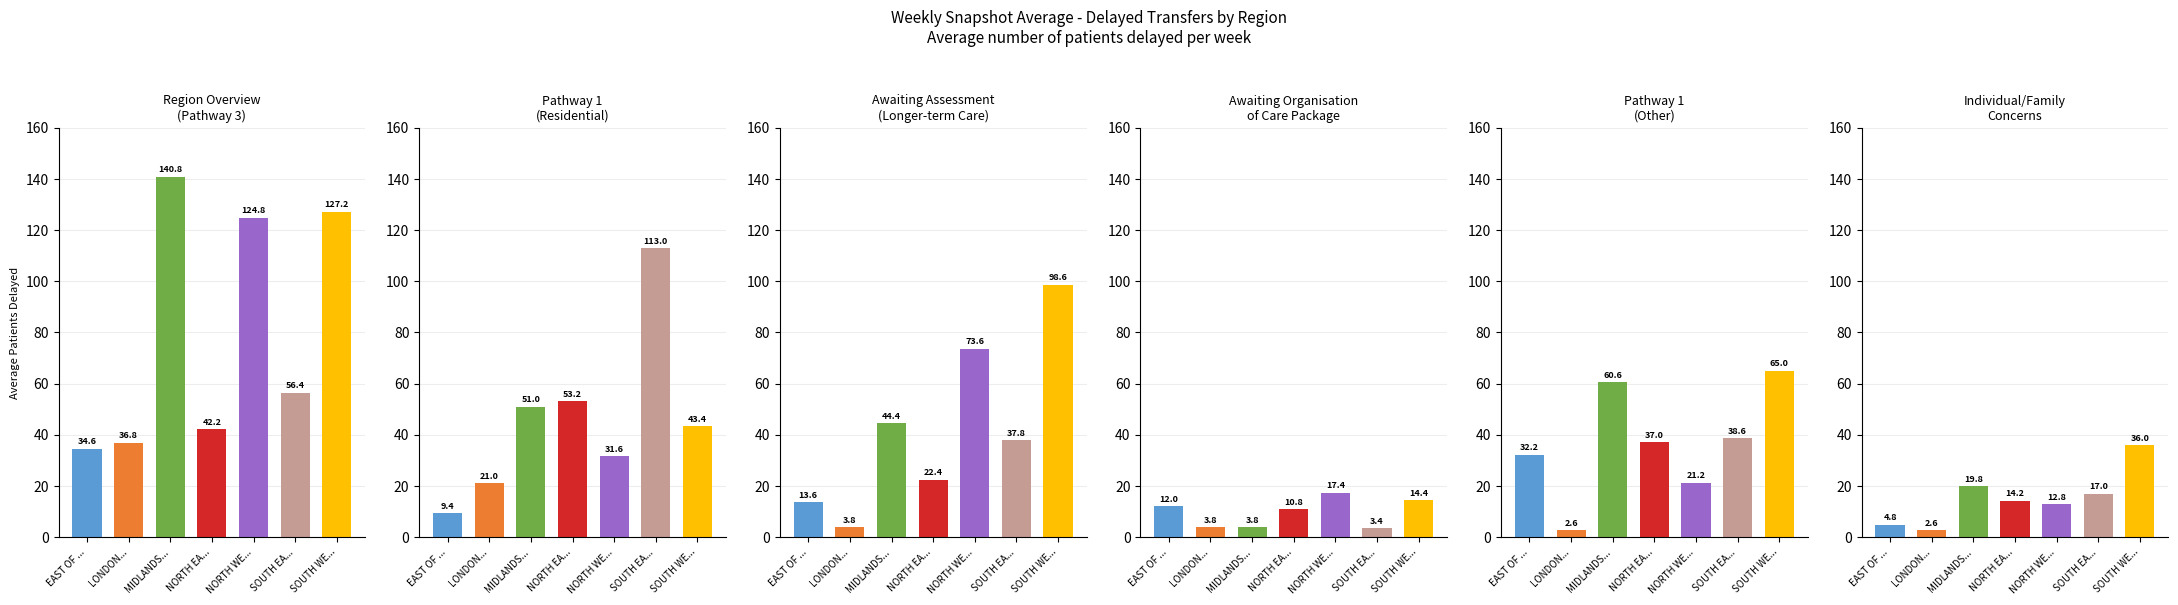

What is the difference between the highest and lowest values at NORTH EA...?

42.4